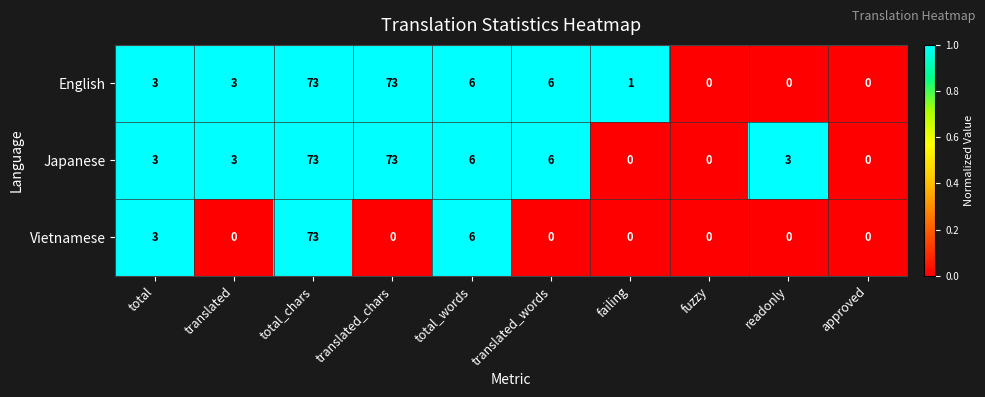

What is the total value across all series at readonly?

3